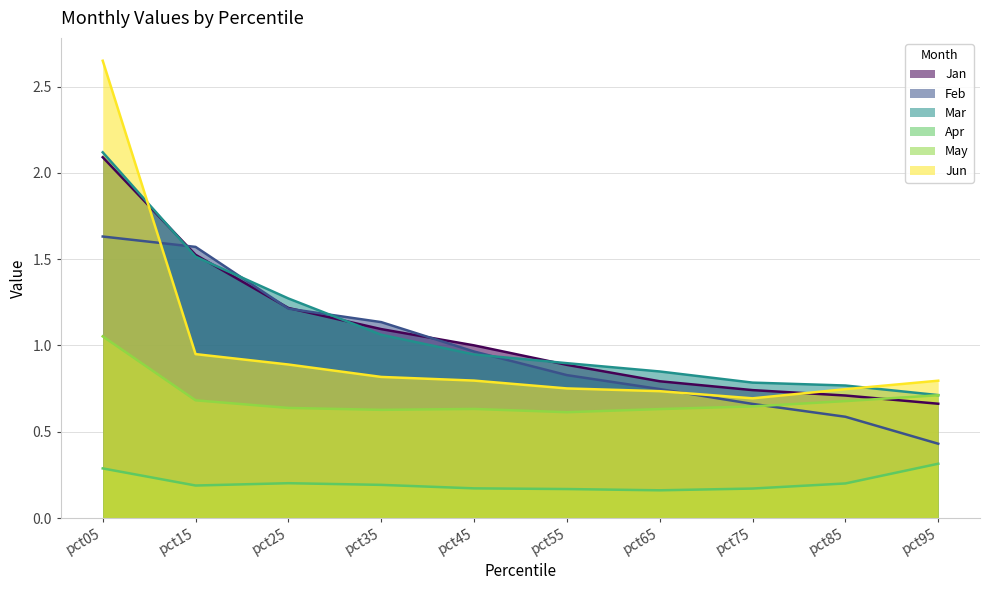

Reading left to right, extract all data points from this chart.

Jan: 2.1	1.5	1.2	1.1	1.0	0.9	0.8	0.7	0.7	0.7
Feb: 1.6	1.6	1.2	1.1	1.0	0.8	0.7	0.7	0.6	0.4
Mar: 2.1	1.5	1.3	1.1	0.9	0.9	0.8	0.8	0.8	0.7
Apr: 0.3	0.2	0.2	0.2	0.2	0.2	0.2	0.2	0.2	0.3
May: 1.1	0.7	0.6	0.6	0.6	0.6	0.6	0.6	0.7	0.7
Jun: 2.6	0.9	0.9	0.8	0.8	0.8	0.7	0.7	0.7	0.8